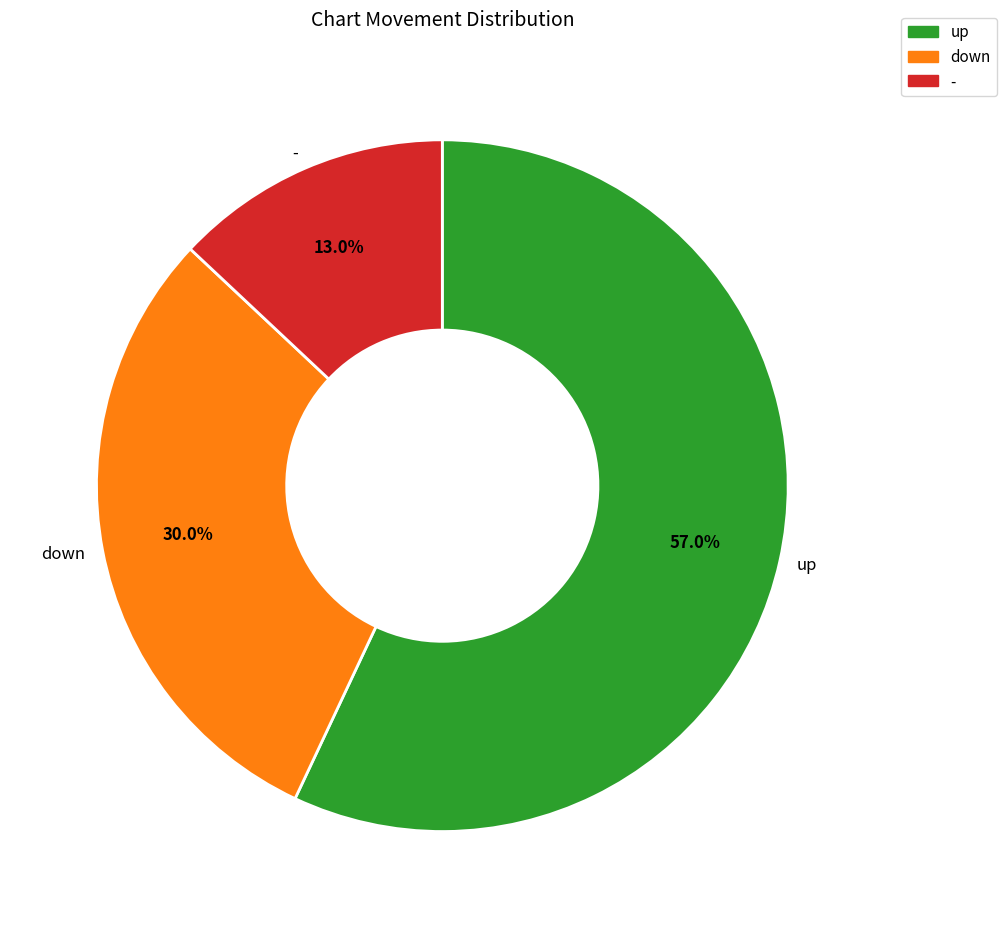

Does any single category account for the majority?

Yes